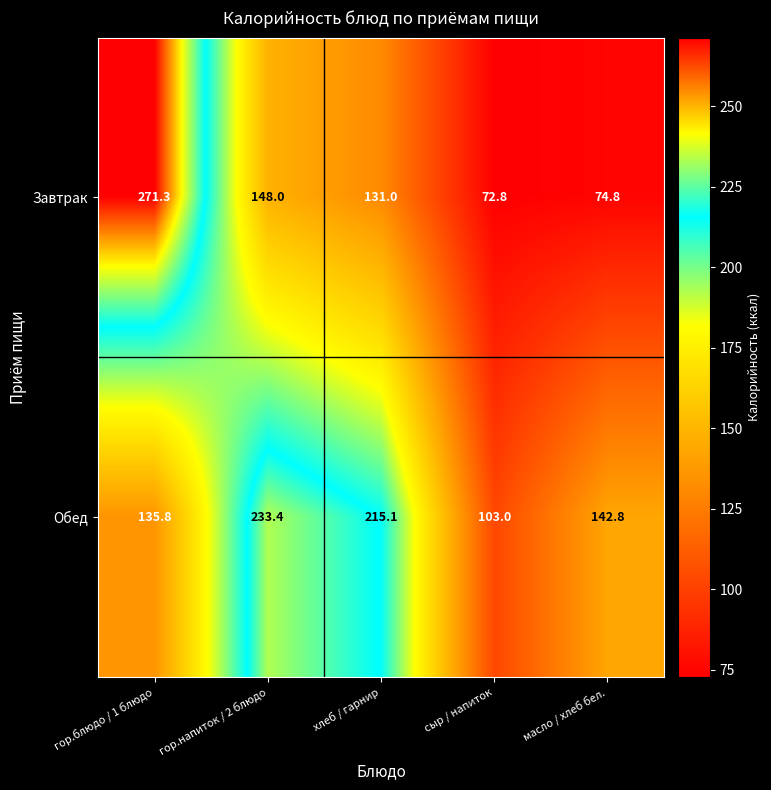

What is the difference between the highest and lowest values at гор.напиток / 2 блюдо?

85.4